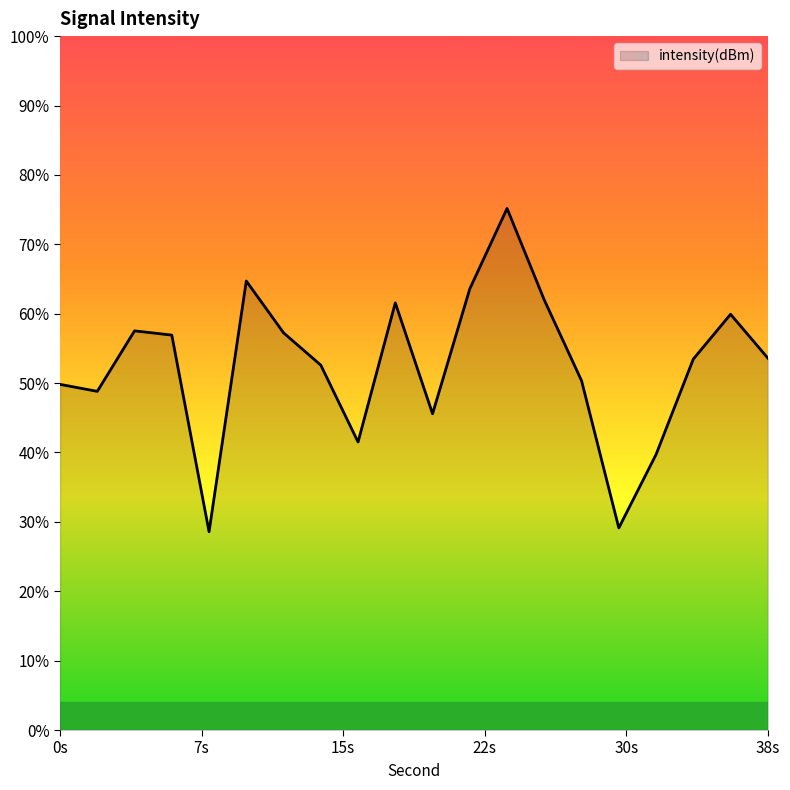

At which category does the data reach its first local peak?

4